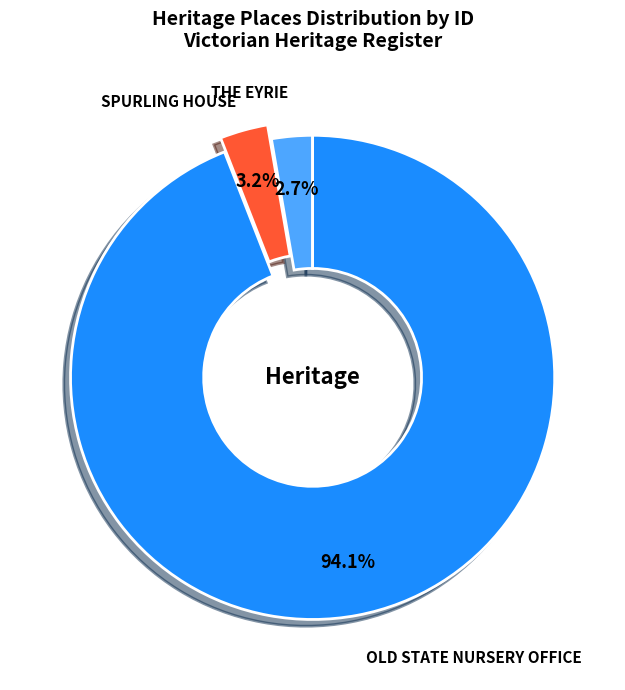

What percentage is the OLD STATE NURSERY OFFICE slice, to the nearest percent?

94%